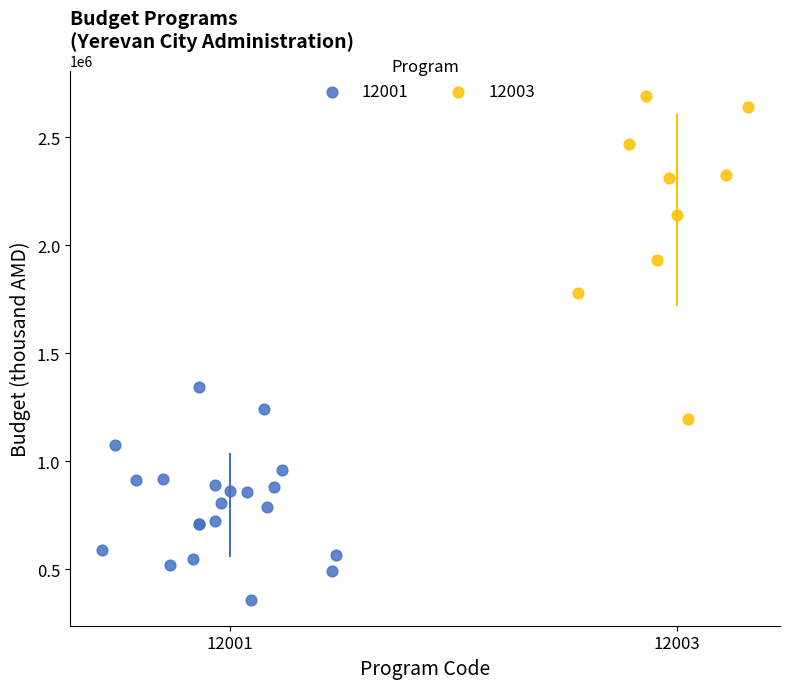

Which series has the largest Y range (max minus min)?

12003